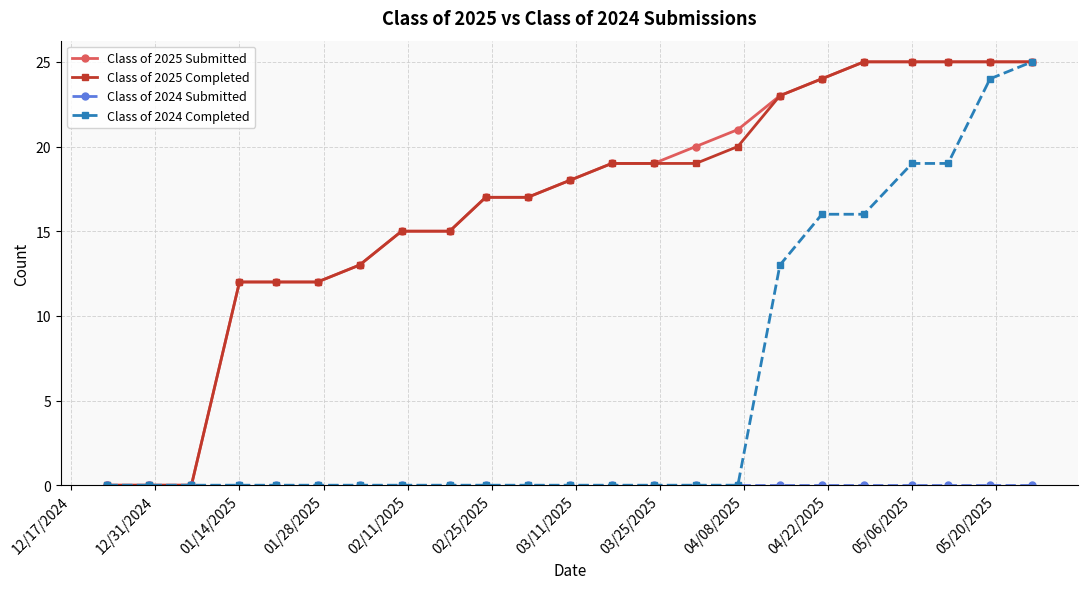

At how many categories does at least one series exceed 1?

20